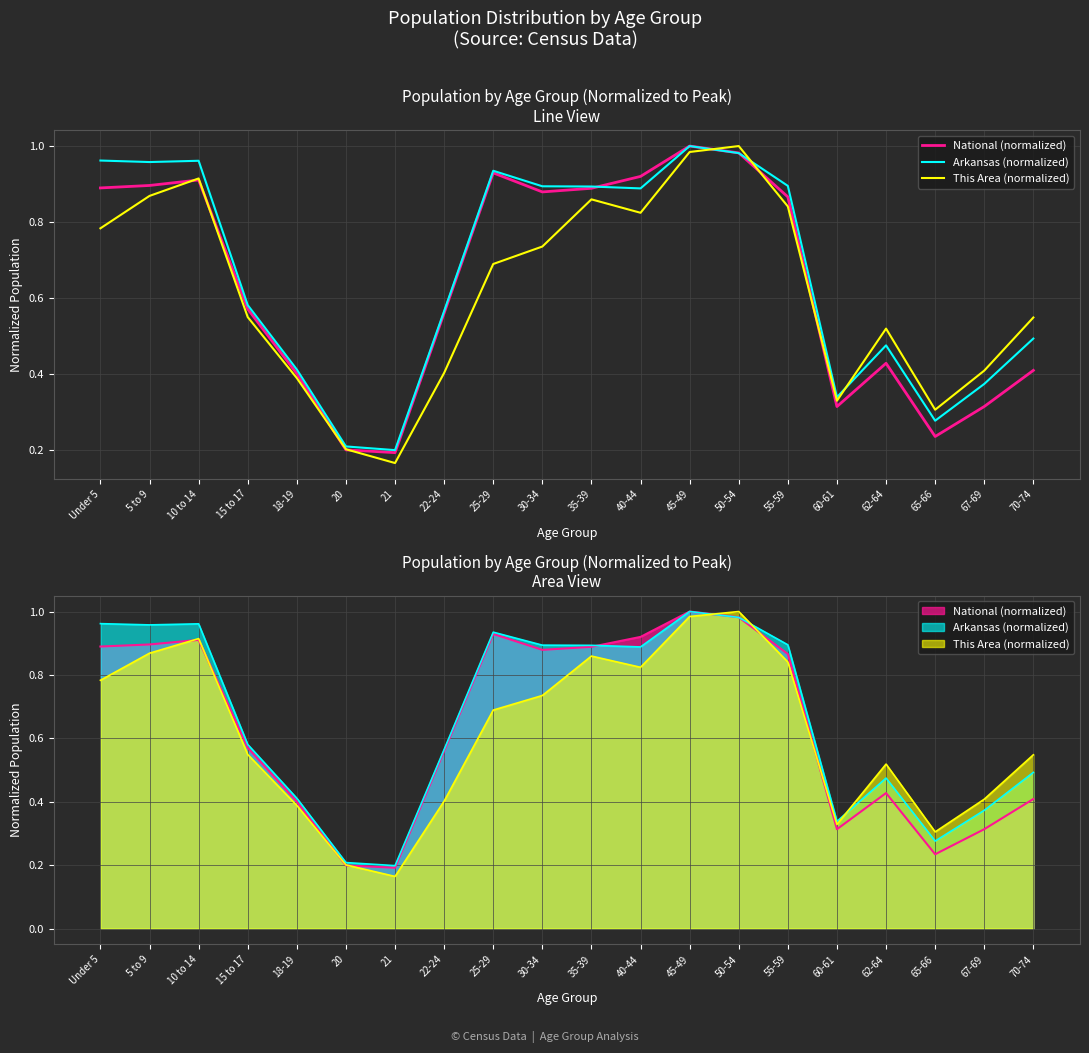

Where is the first local minimum for Arkansas (normalized)?

5 to 9